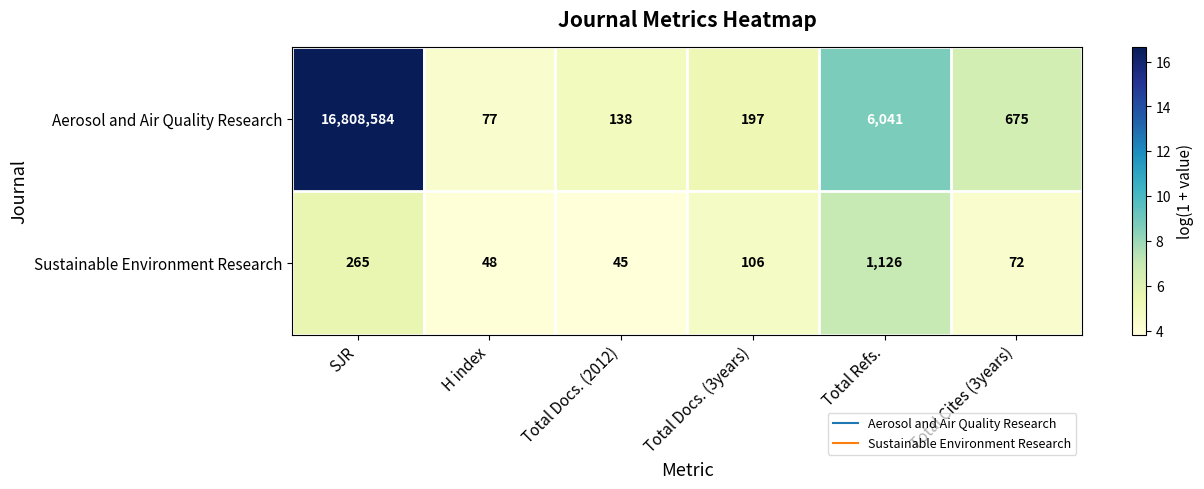

Between Total Refs. and Total Cites (3years), which series saw the biggest shift?

Aerosol and Air Quality Research